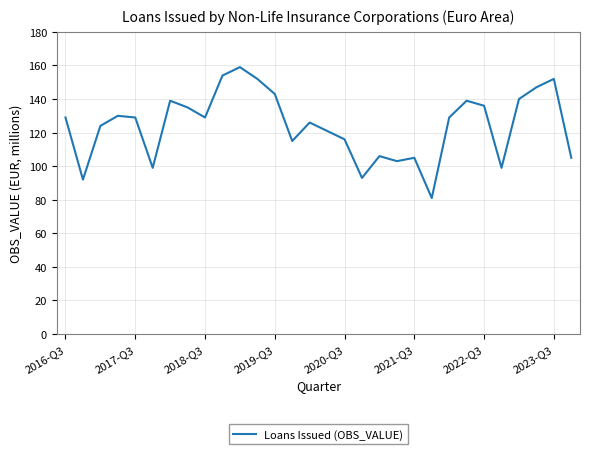

What is the sum of all values?

3727